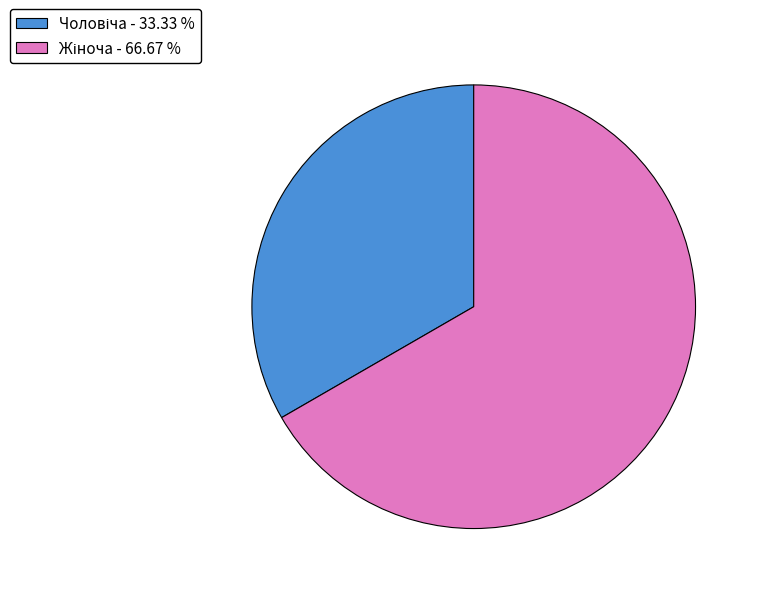

Is there any slice that represents more than half of the pie?

Yes